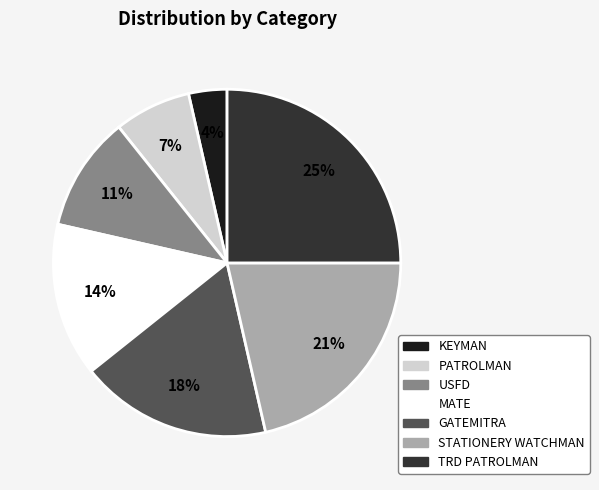

To the nearest percent, what is the difference between the largest and smallest slice percentages?

21%